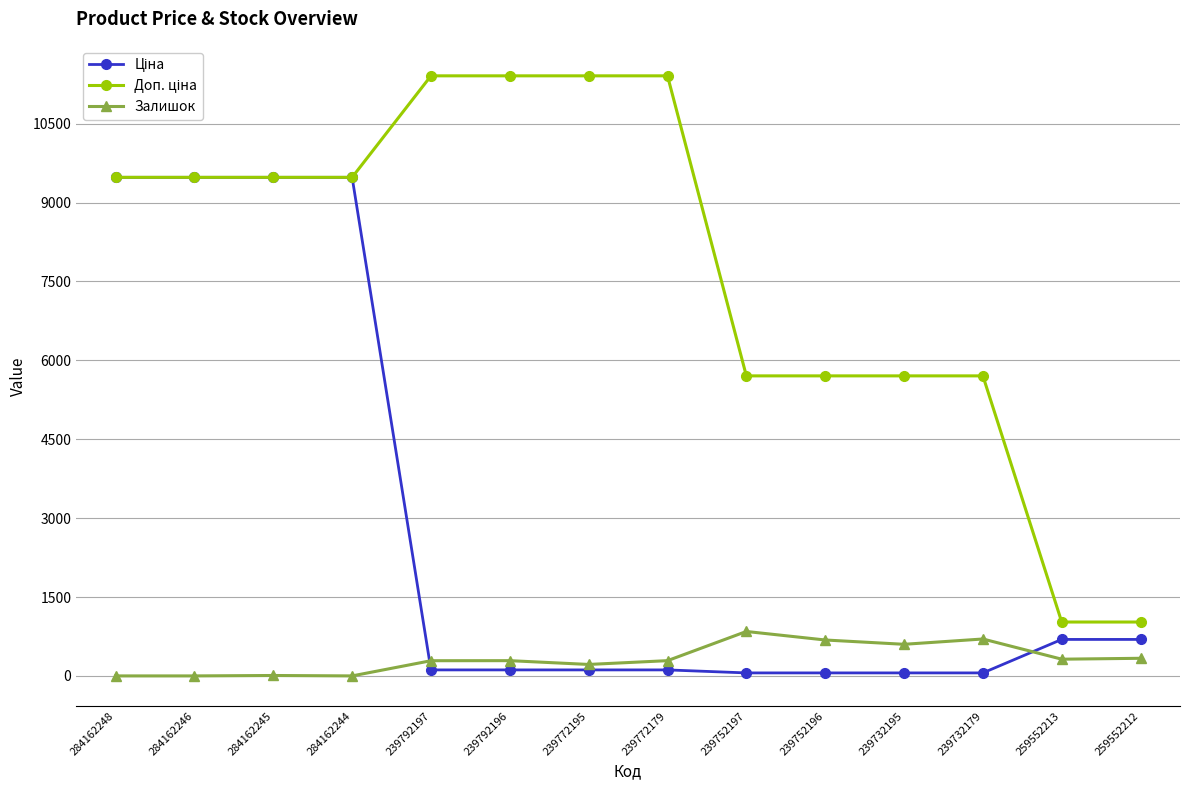

What is the label of the 11th point from the right?

284162244